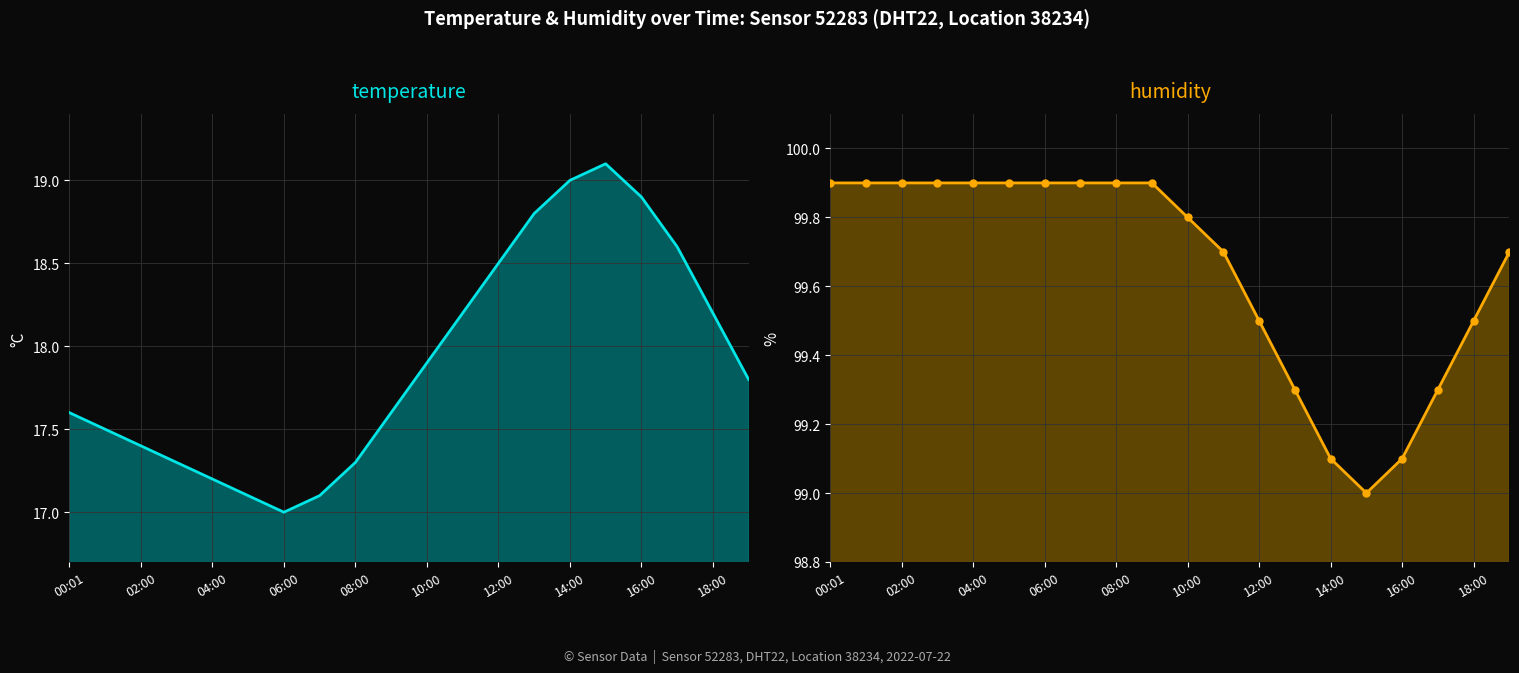

List the series in order of their peak value, lowest first.

temperature, humidity